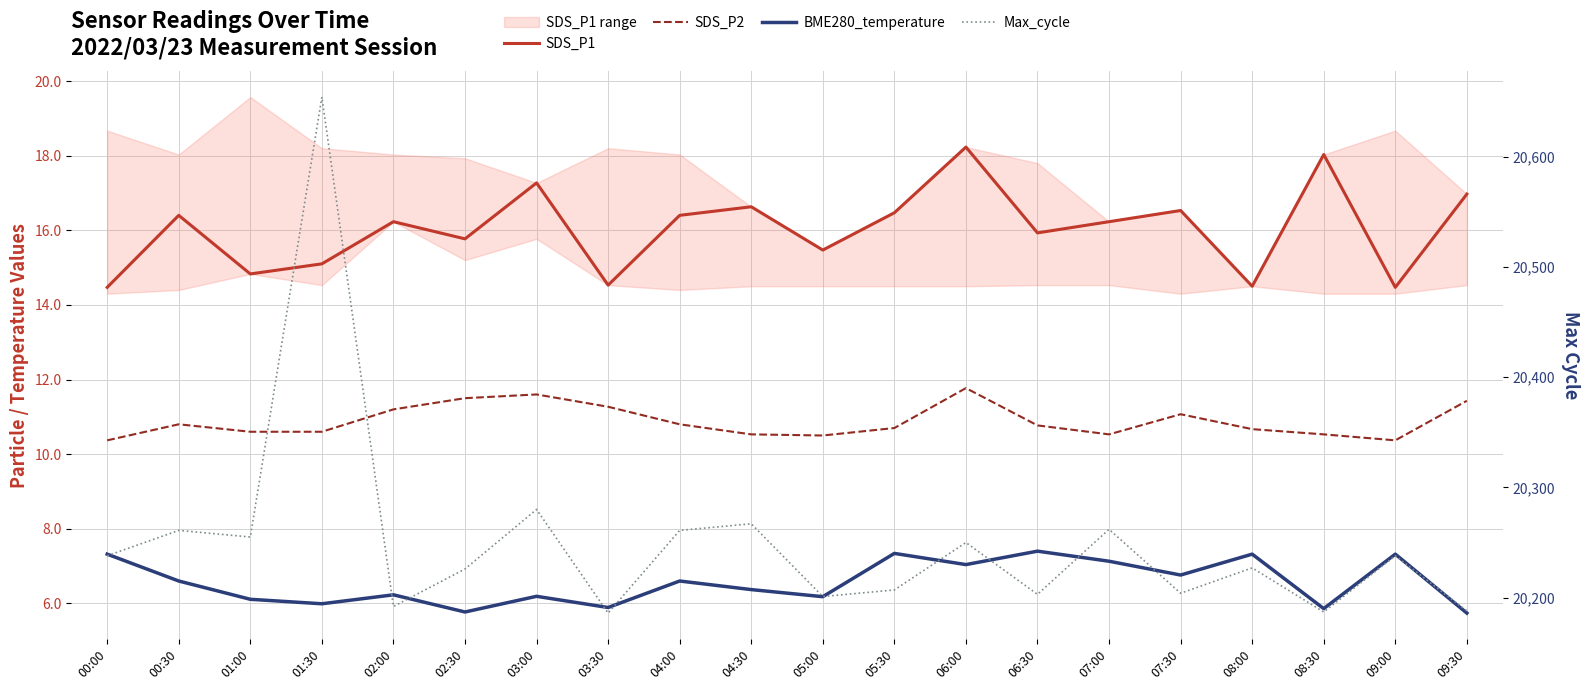

The value of SDS_P1 at 07:30 is 16.5. True or false?

True